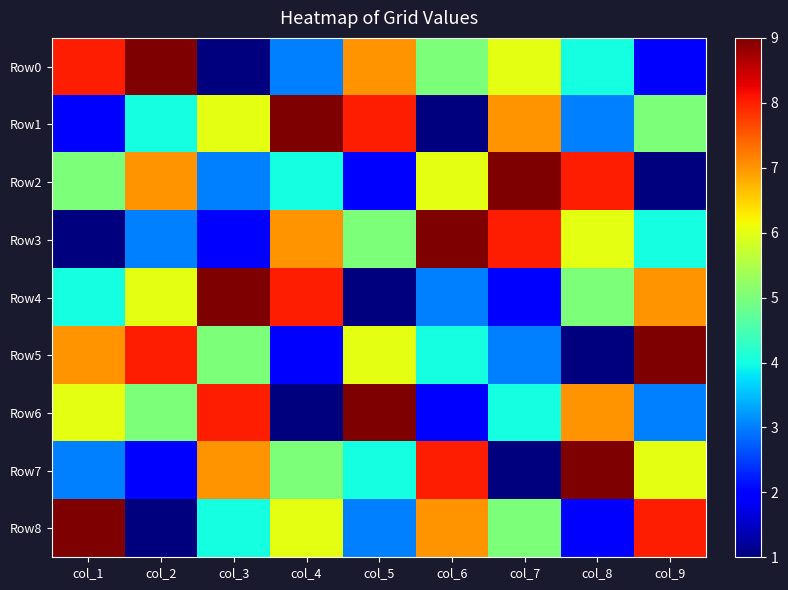

Which series changed the most between col_7 and col_8?

Row7